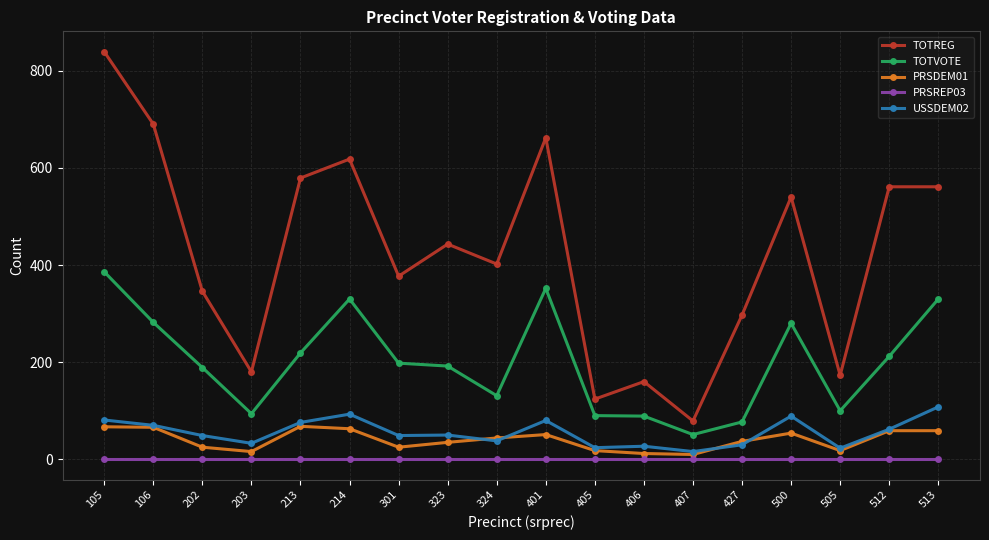

What is the average value of the PRSDEM01 series?

40